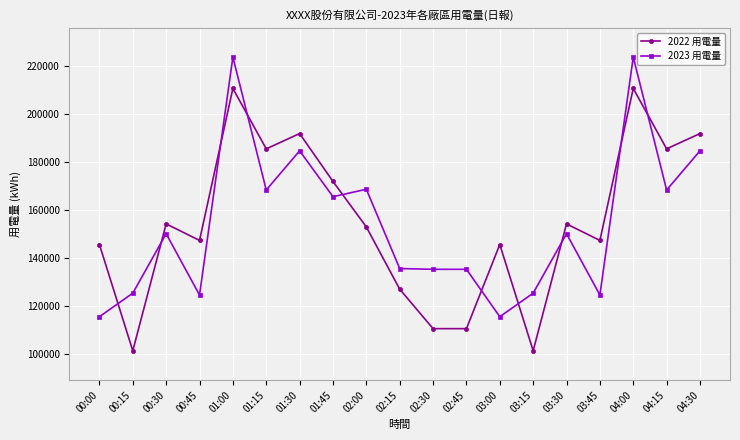

What is the maximum value shown in the chart?

223541.0